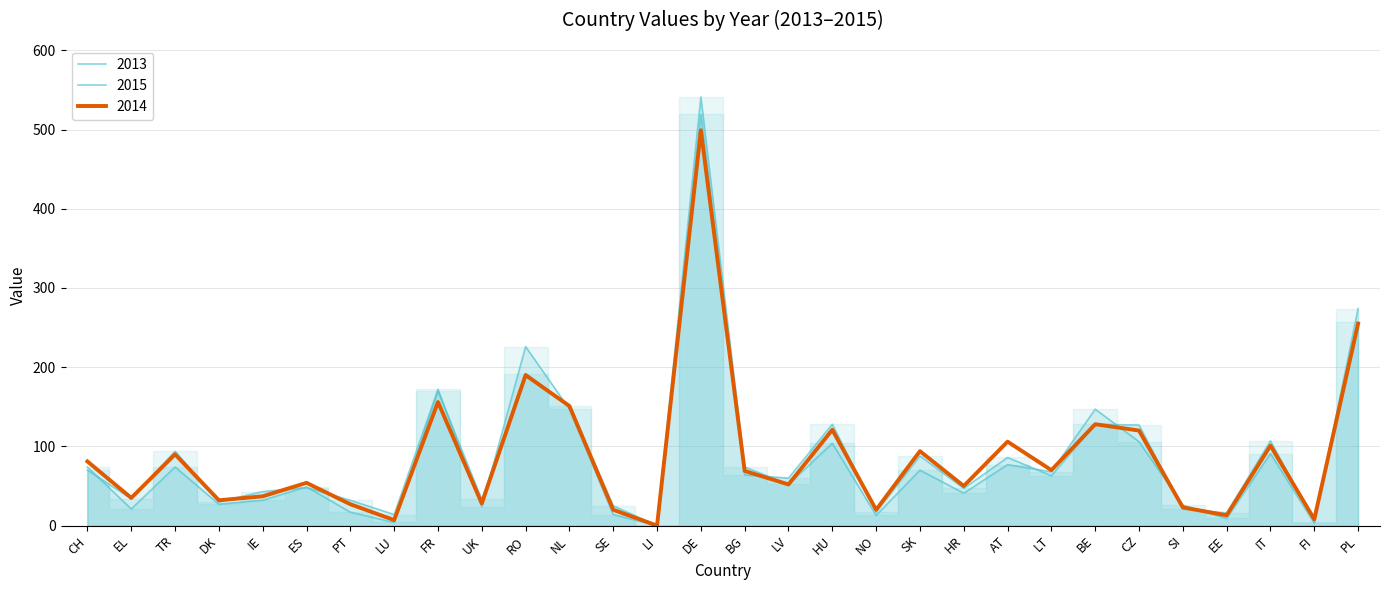

What is the difference between the maximum and minimum values in the 2014 series?

499